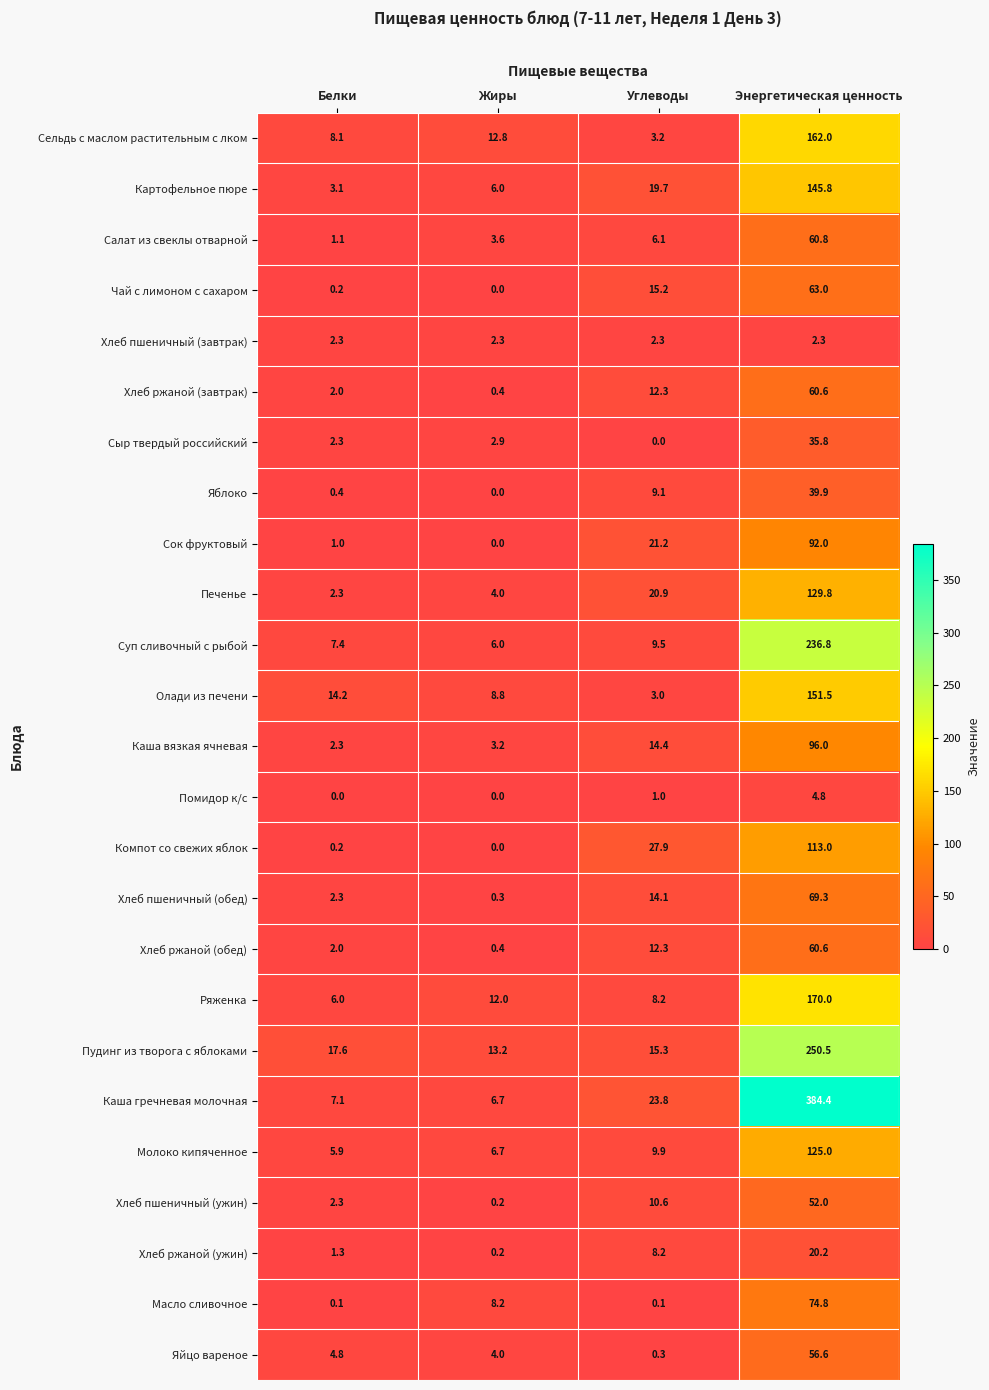

How many values in the Суп сливочный с рыбой series exceed 9?

2